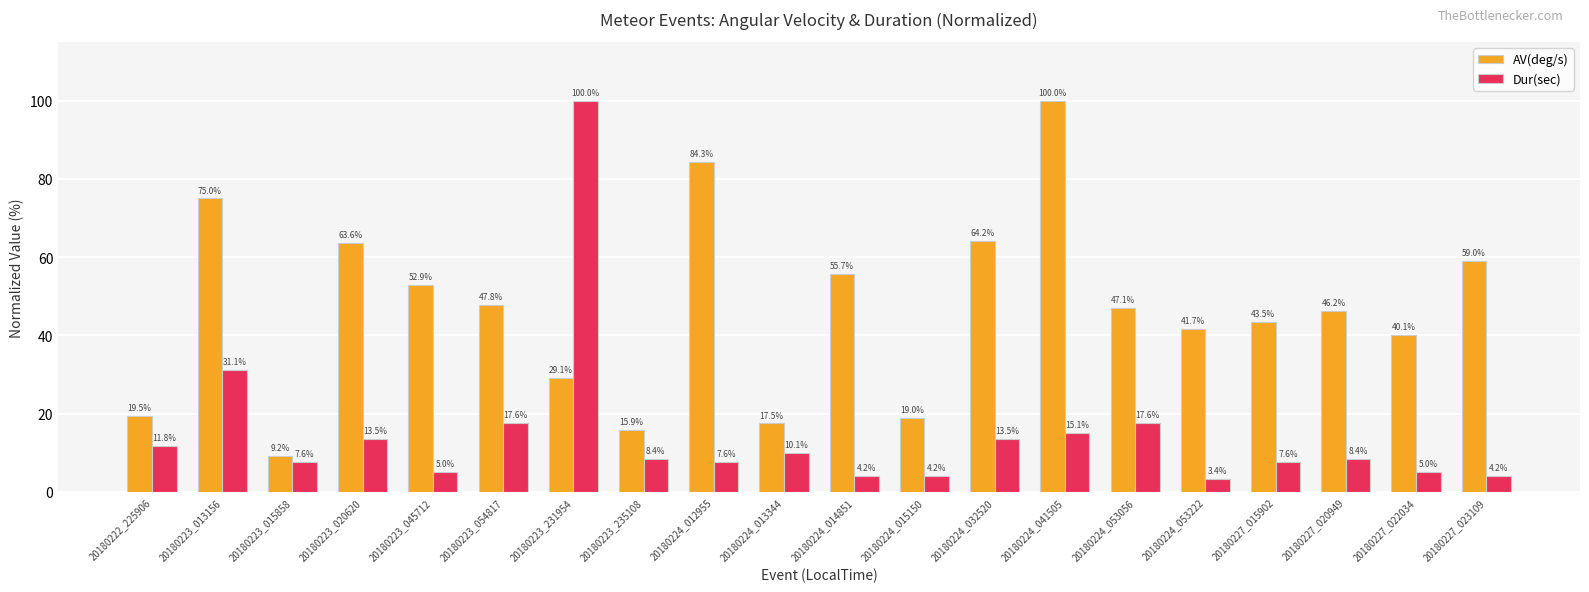

What is the difference between the AV(deg/s) values at 20180222_225906 and 20180227_023109?

39.5